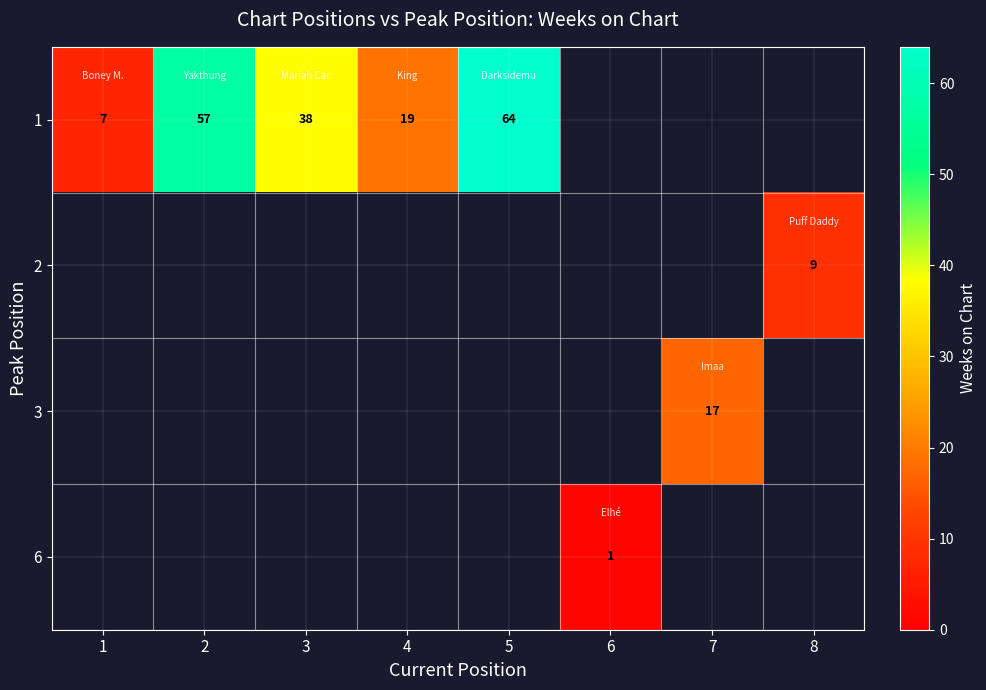

Is the value of row_2 at 6 greater than the value of row_3 at 1?

No